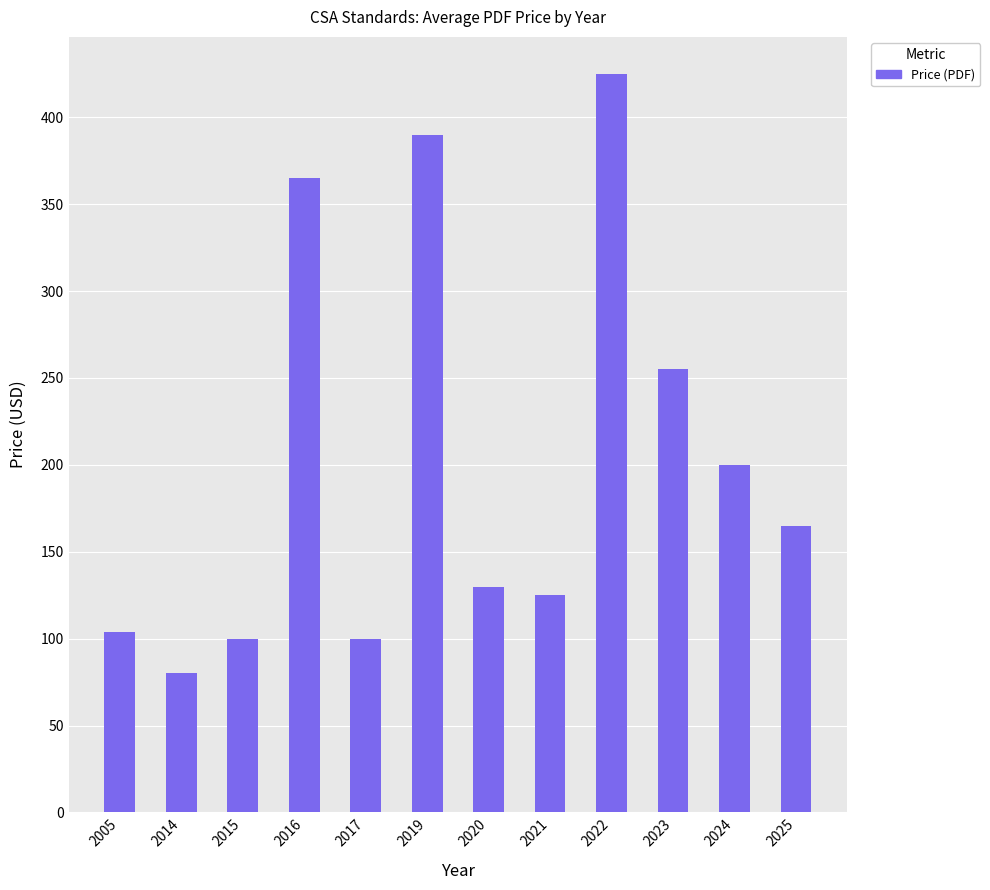

Reading right to left, extract all data points from this chart.

165	200	255	425	125	130	390	100	365	100	80	104